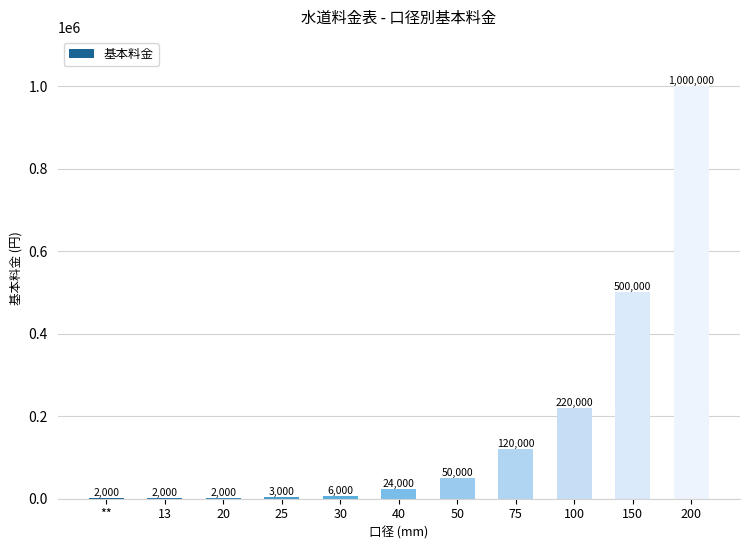

What is the sum of the values at 20 and 13?

4000